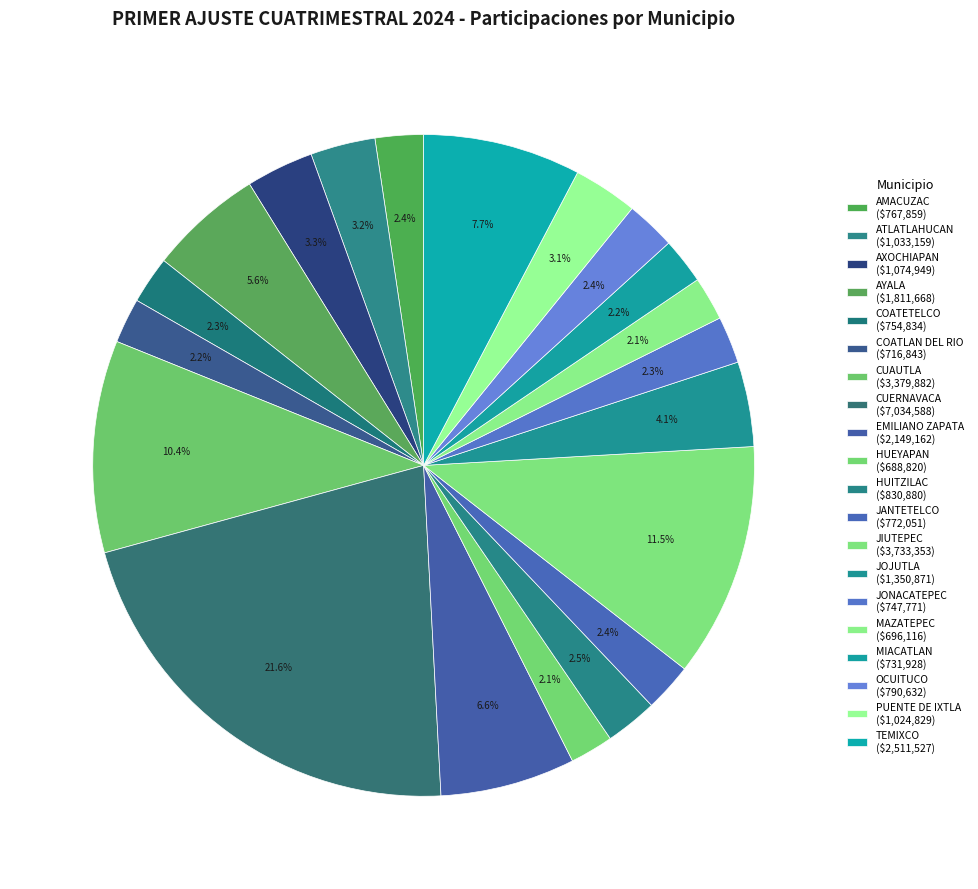

To the nearest percent, what portion does TEMIXCO represent?

8%